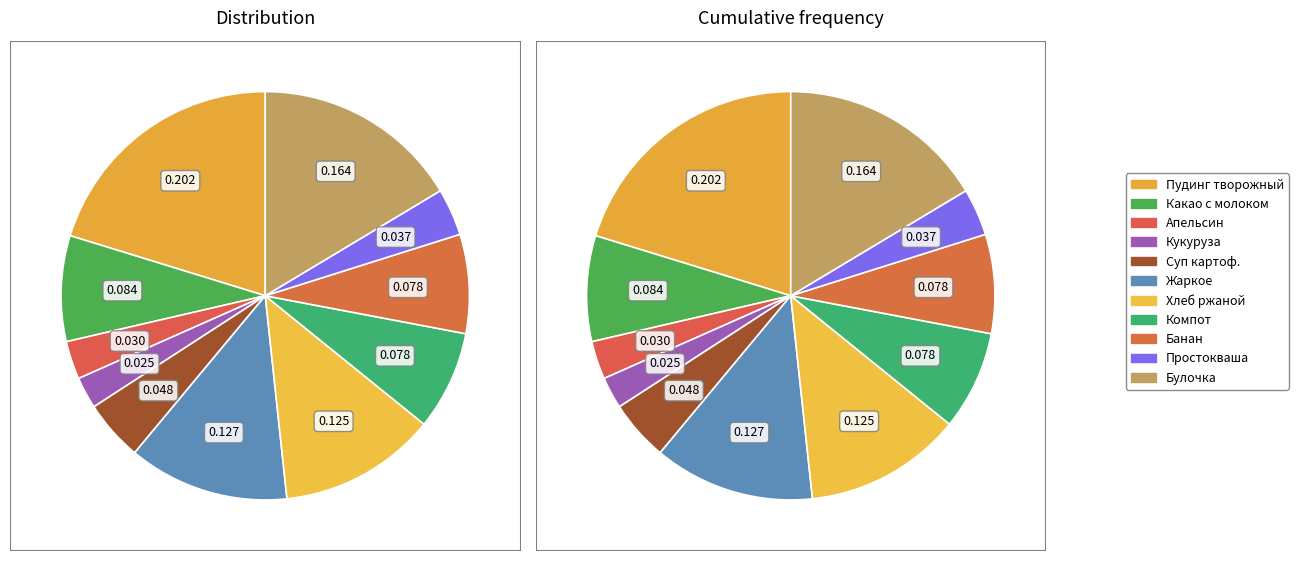

To the nearest percent, what portion does Кукуруза консервированная represent?

3%